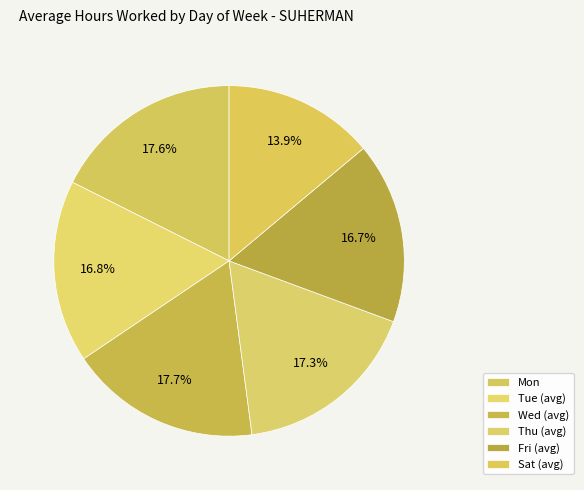

What percentage is the Sat (avg) slice, to the nearest percent?

14%